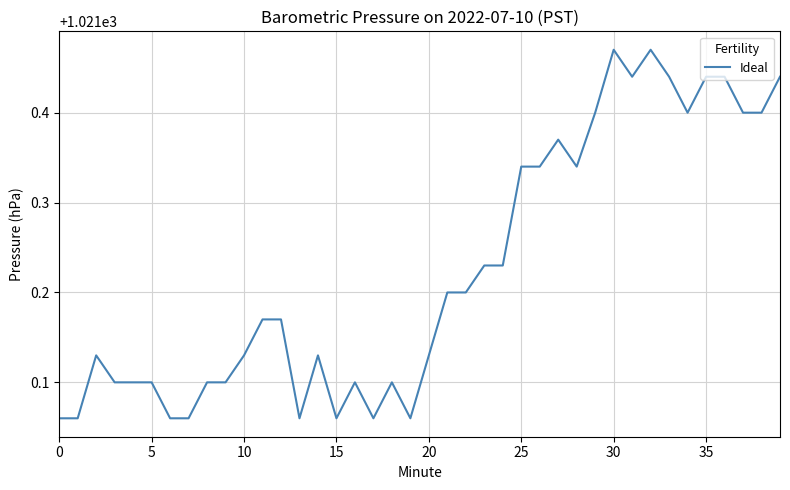

What is the difference between the maximum and minimum values?

0.4